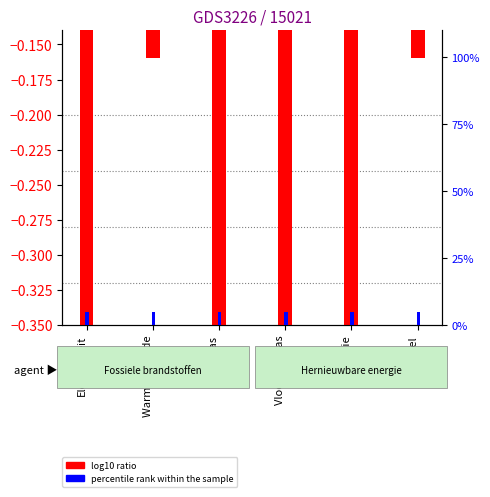

At Warmte/ Koude, list the series in order from smallest to largest.

log10 ratio, percentile rank within the sample